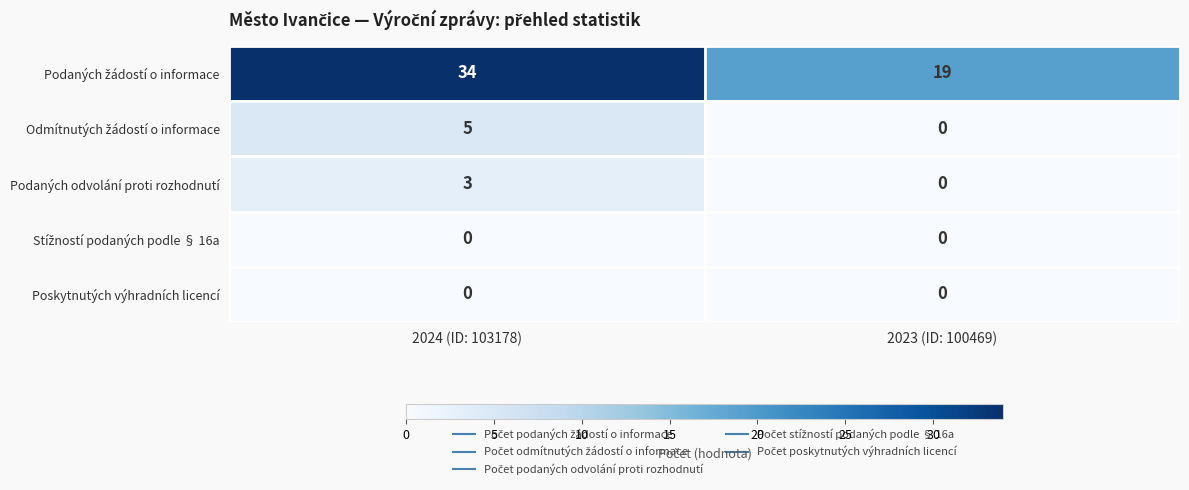

How many categories are shown in the chart?

2